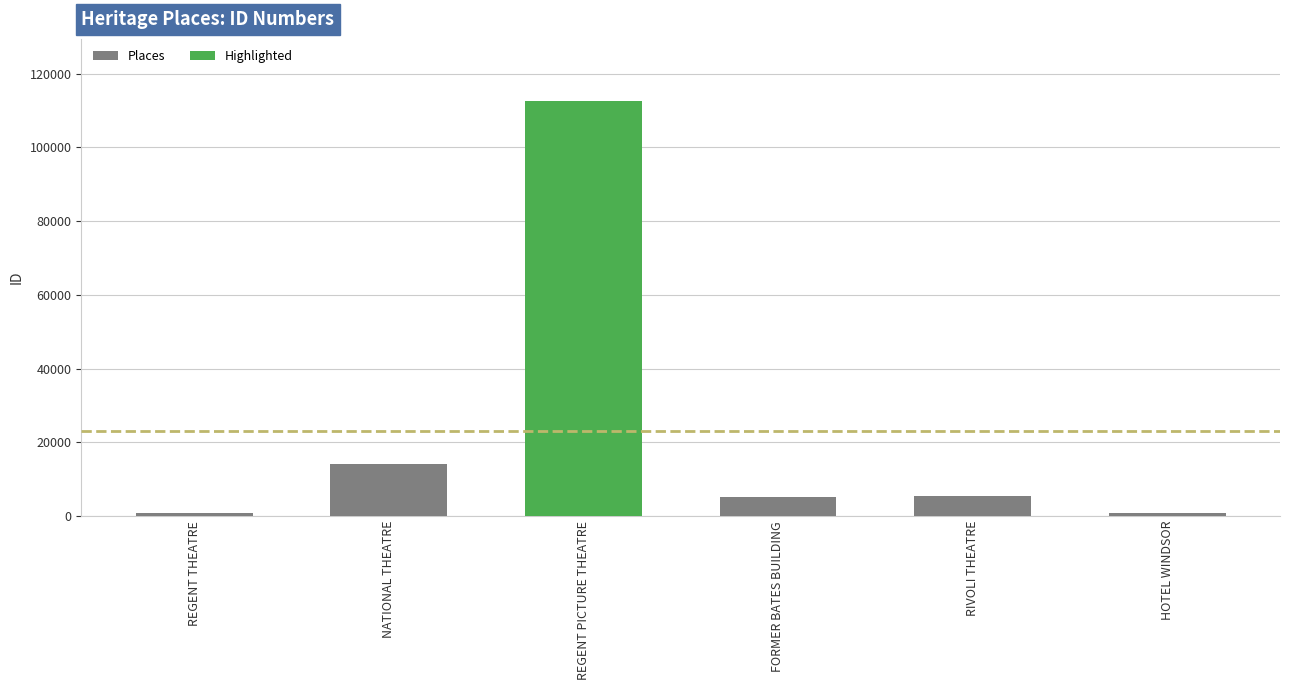

What is the change in value from FORMER BATES BUILDING to RIVOLI THEATRE?

+356